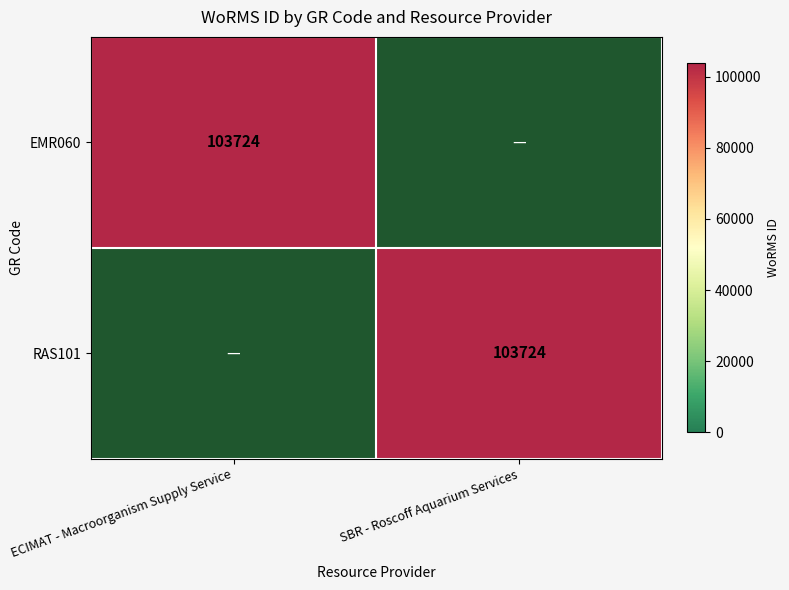

How many categories are shown in the chart?

2